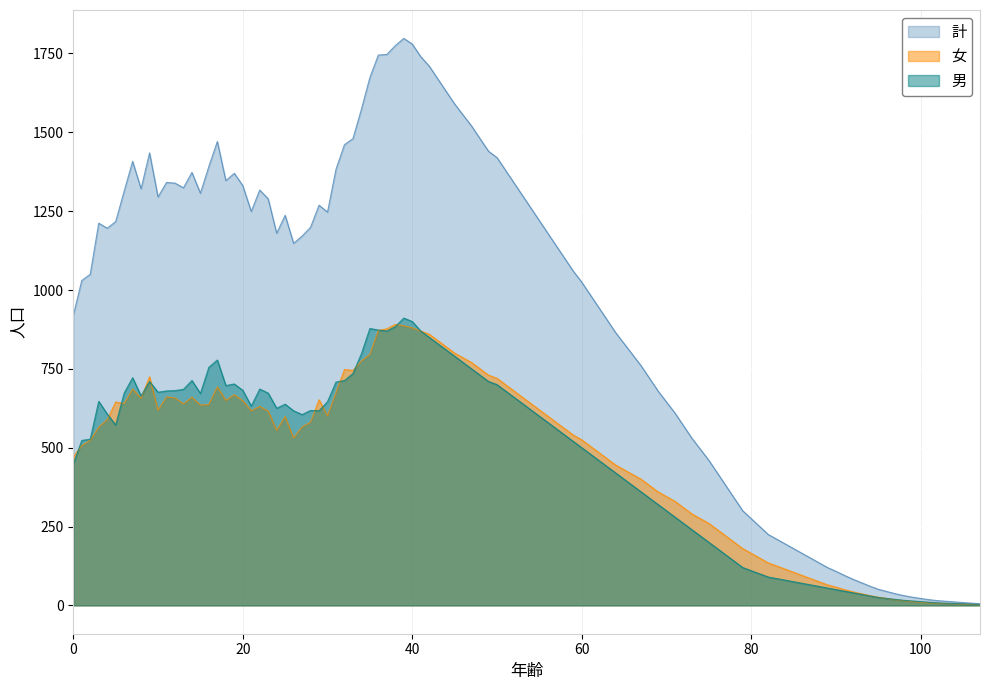

What is the greatest value displayed?

1798